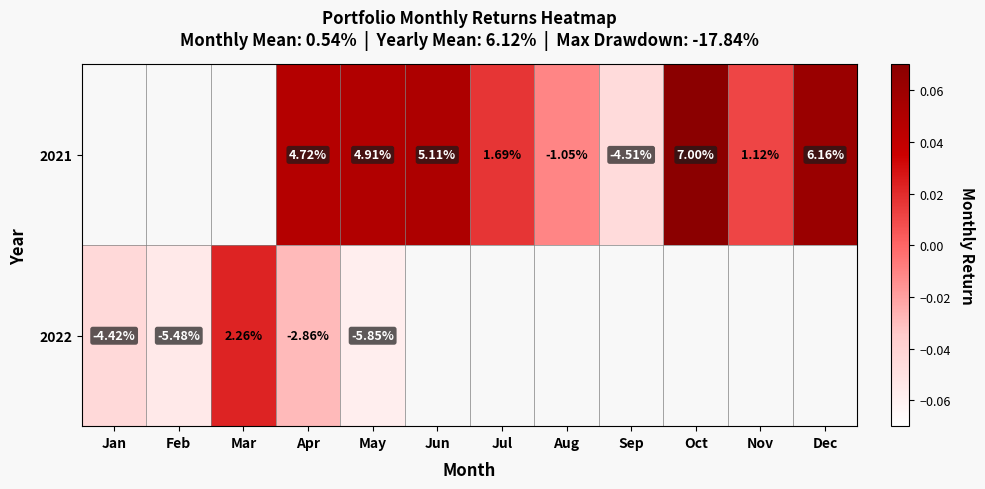

Is the value of 2022 at May greater than the value of 2021 at Oct?

No